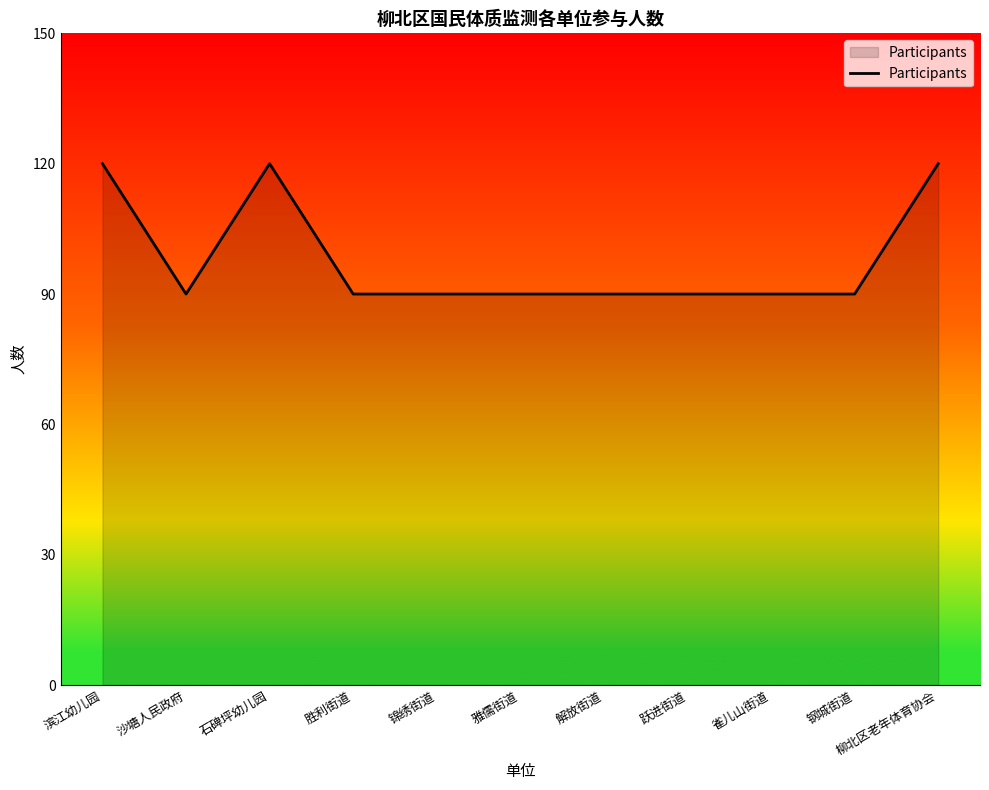

Between 解放街道 and 石碑坪幼儿园, which is larger?

石碑坪幼儿园